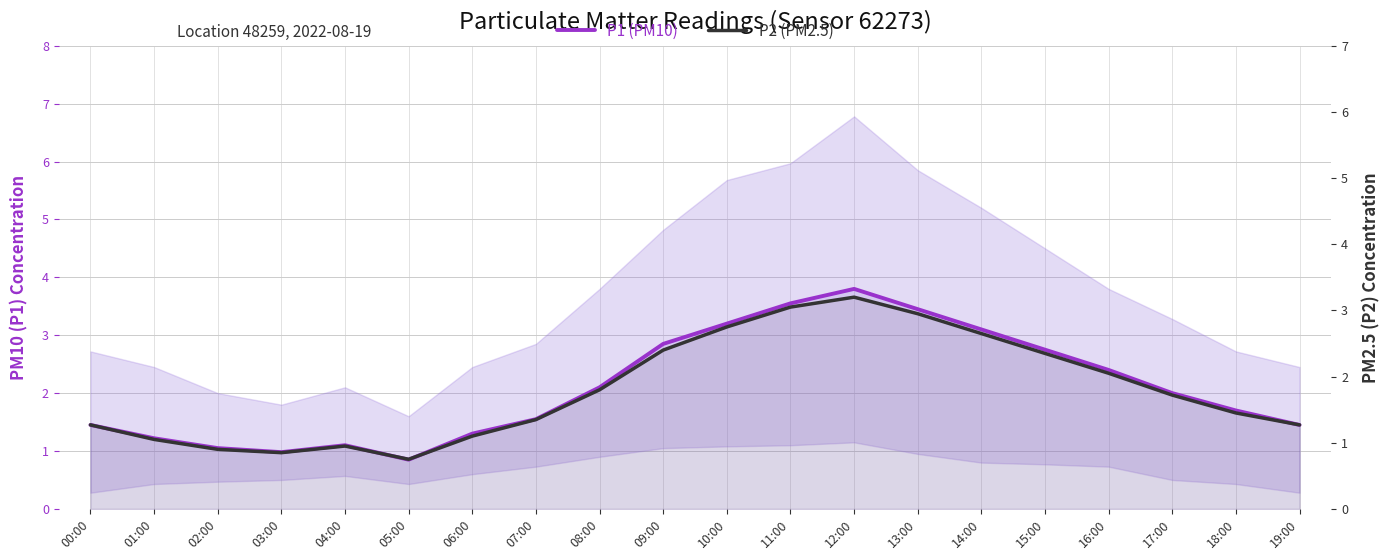

The P2 (PM2.5) series shows 0.9 at 08:00. True or false?

False